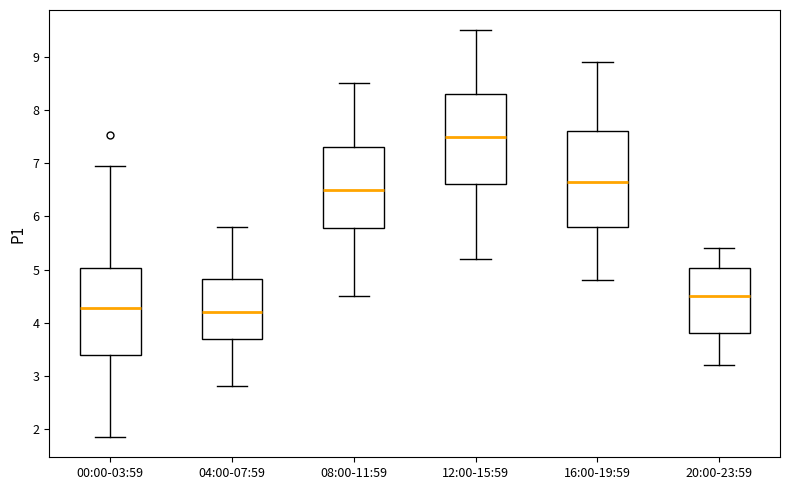

Reading left to right, read every box against the y-axis: the position of its median line, the range the box covers, and the ends of its whiskers. The values are not printed on the chart, so give them approximately, as read against the axis.

00:00-03:59: median 4.3, box 3.4 to 5.0, whiskers 1.9 to 7.0
04:00-07:59: median 4.2, box 3.7 to 4.8, whiskers 2.8 to 5.8
08:00-11:59: median 6.5, box 5.8 to 7.3, whiskers 4.5 to 8.5
12:00-15:59: median 7.5, box 6.6 to 8.3, whiskers 5.2 to 9.5
16:00-19:59: median 6.7, box 5.8 to 7.6, whiskers 4.8 to 8.9
20:00-23:59: median 4.5, box 3.8 to 5.0, whiskers 3.2 to 5.4